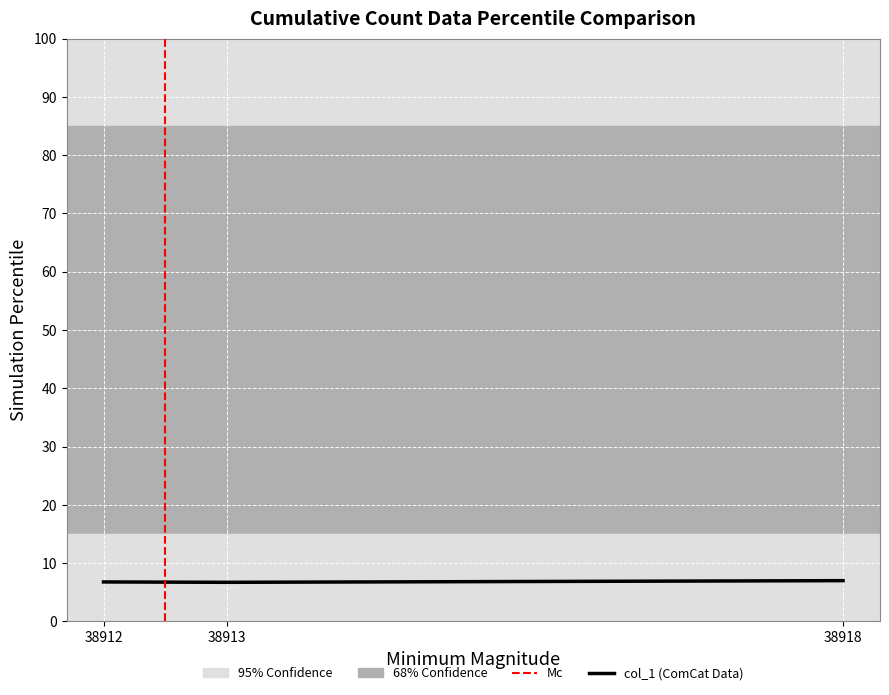

What is the sum of all values?

20.4